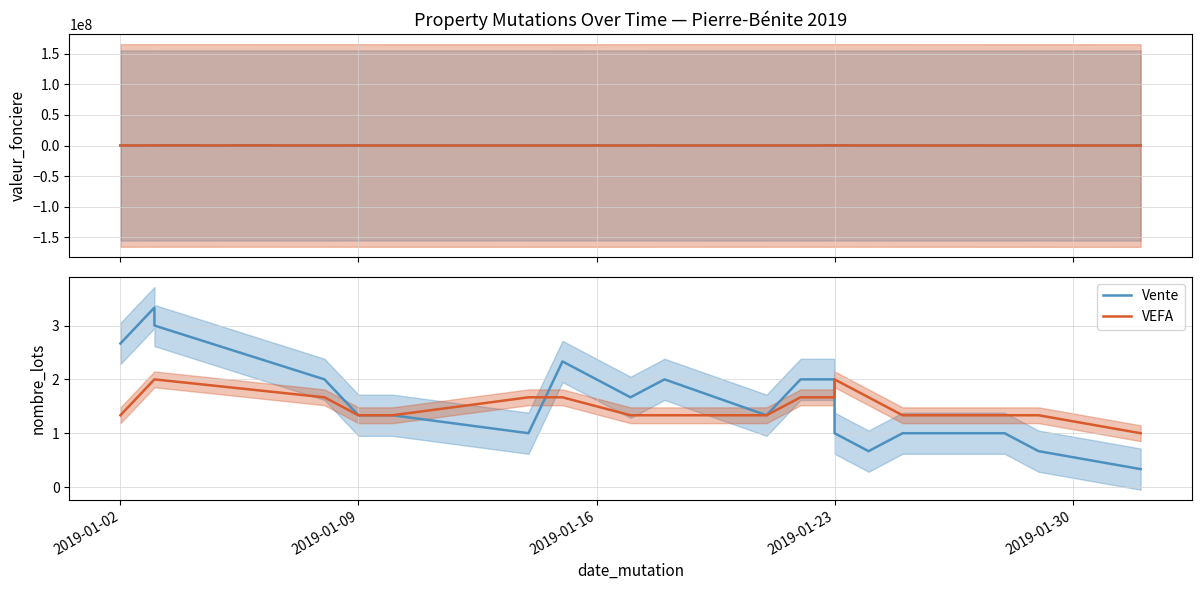

List the series in order of their overall mean, lowest first.

VEFA, Vente